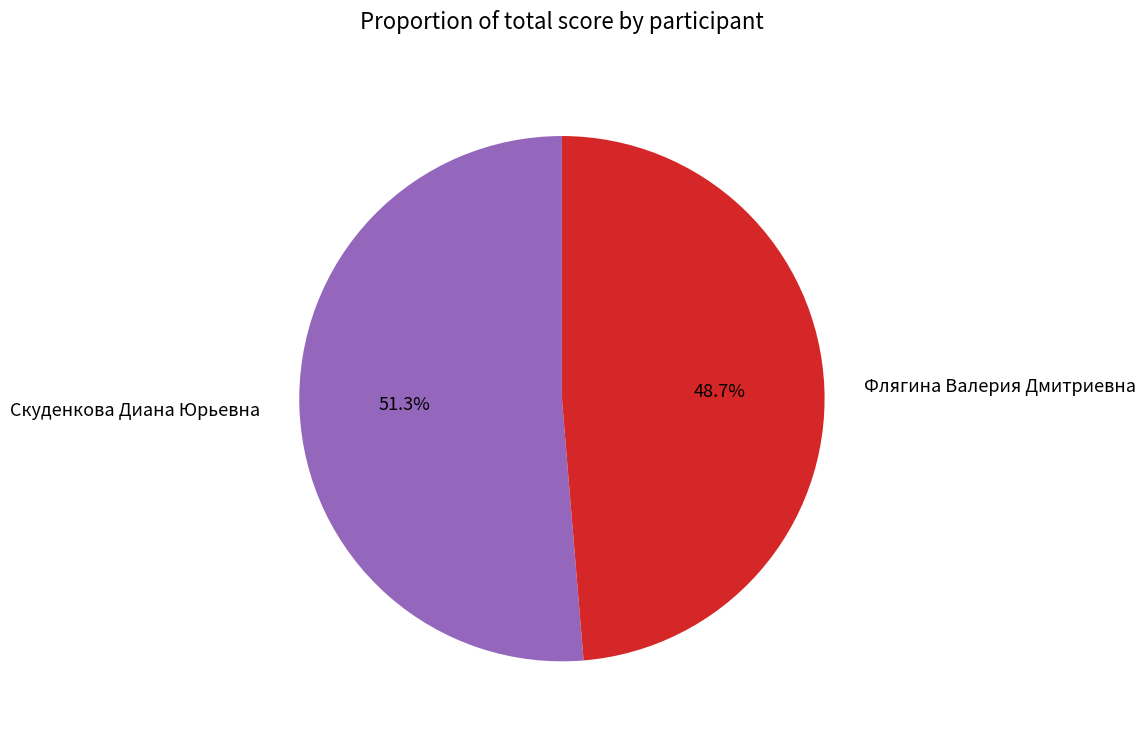

Which category accounts for the majority?

Скуденкова Диана Юрьевна